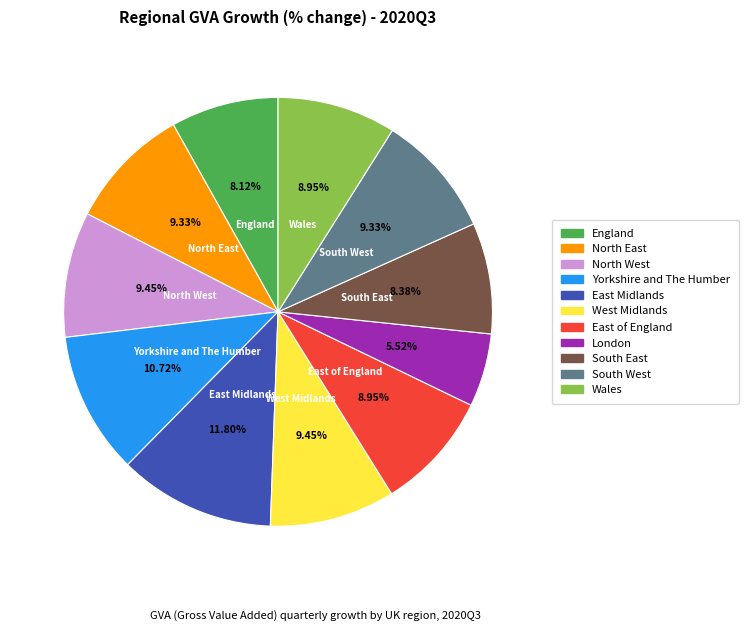

Do North East and England together represent more than half of the pie?

No